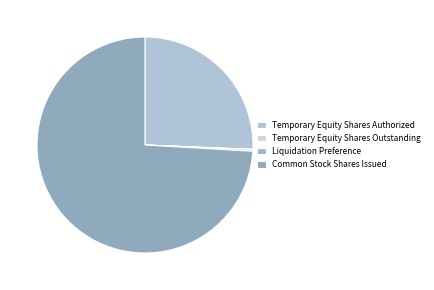

To the nearest percent, what is the average slice percentage?

25%